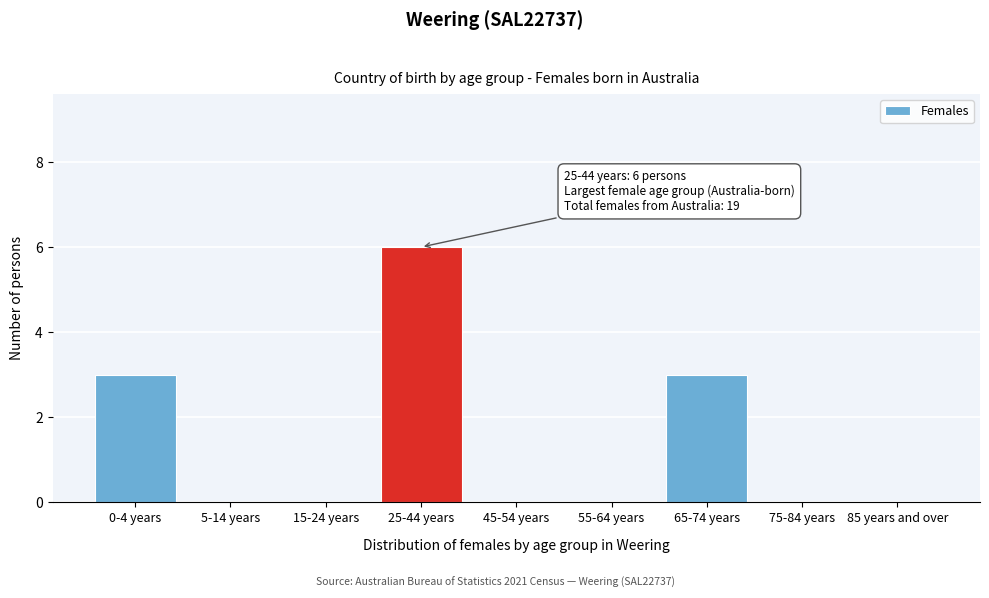

Reading left to right, extract all data points from this chart.

0-4 years=3	5-14 years=0	15-24 years=0	25-44 years=6	45-54 years=0	55-64 years=0	65-74 years=3	75-84 years=0	85 years and over=0